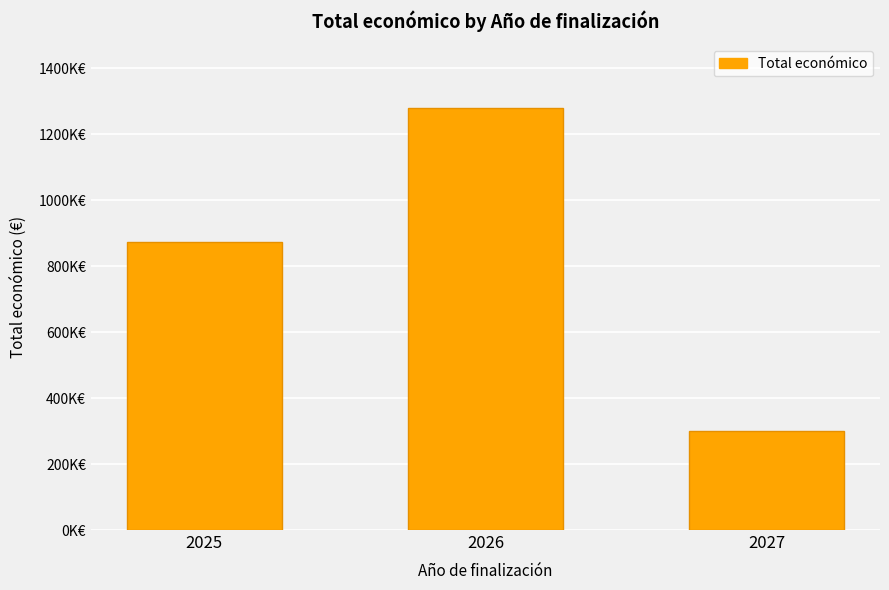

Reading right to left, extract all data points from this chart.

300000	1279999	874055